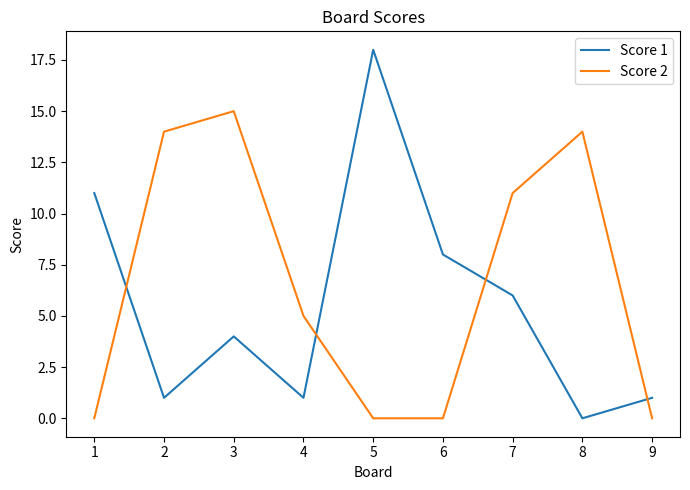

What is the sum of all Score 1 values?

50